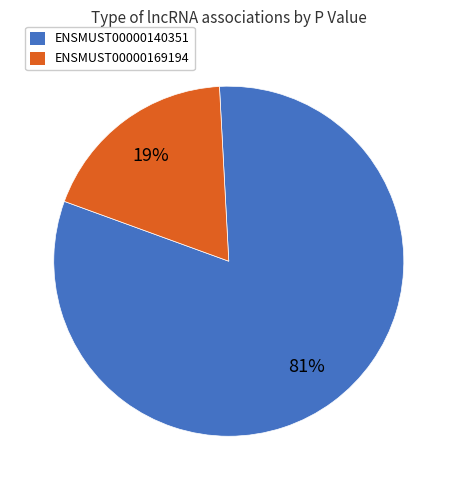

Between ENSMUST00000169194 and ENSMUST00000140351, which is larger?

ENSMUST00000140351